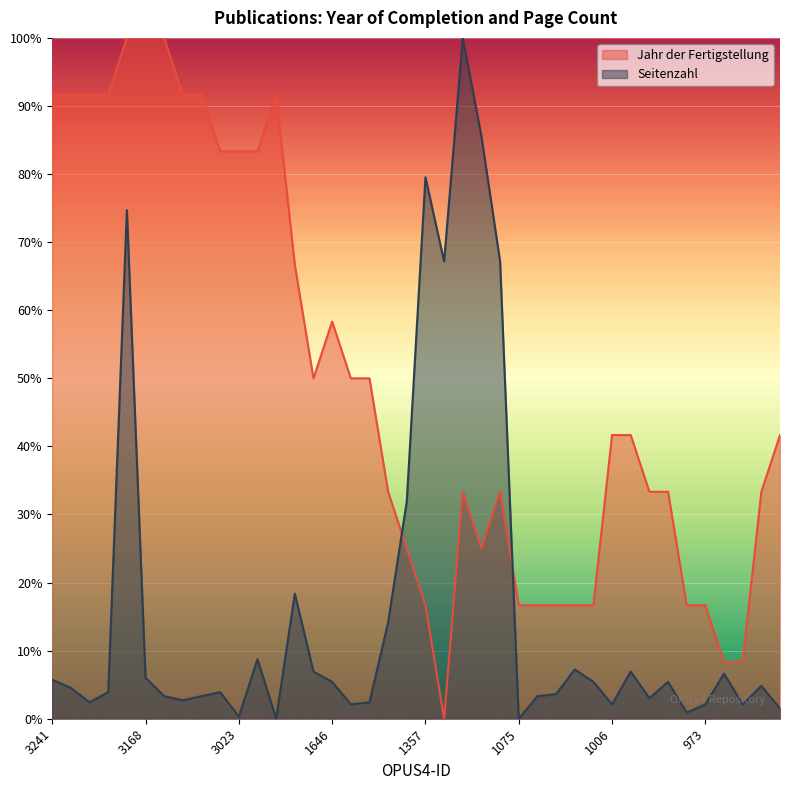

What position from the left is 1075?

26